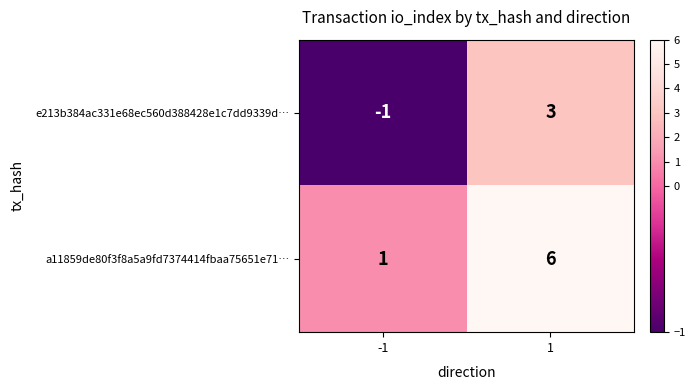

What is the average value of the a11859de80f3f8a5a9fd7374414fbaa75651e71… series?

4